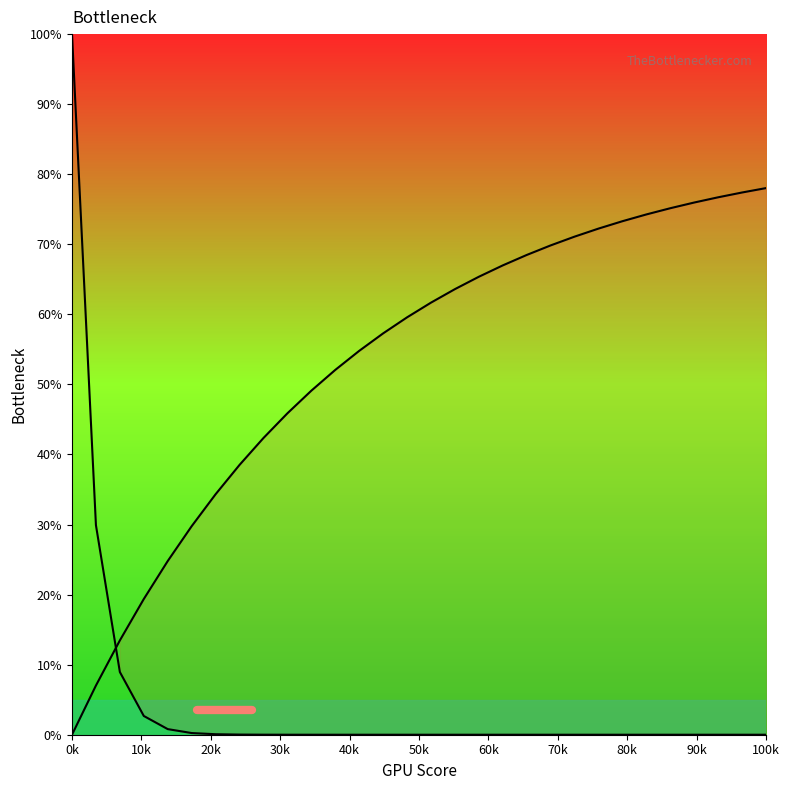

Count the number of data series in this chart.

2